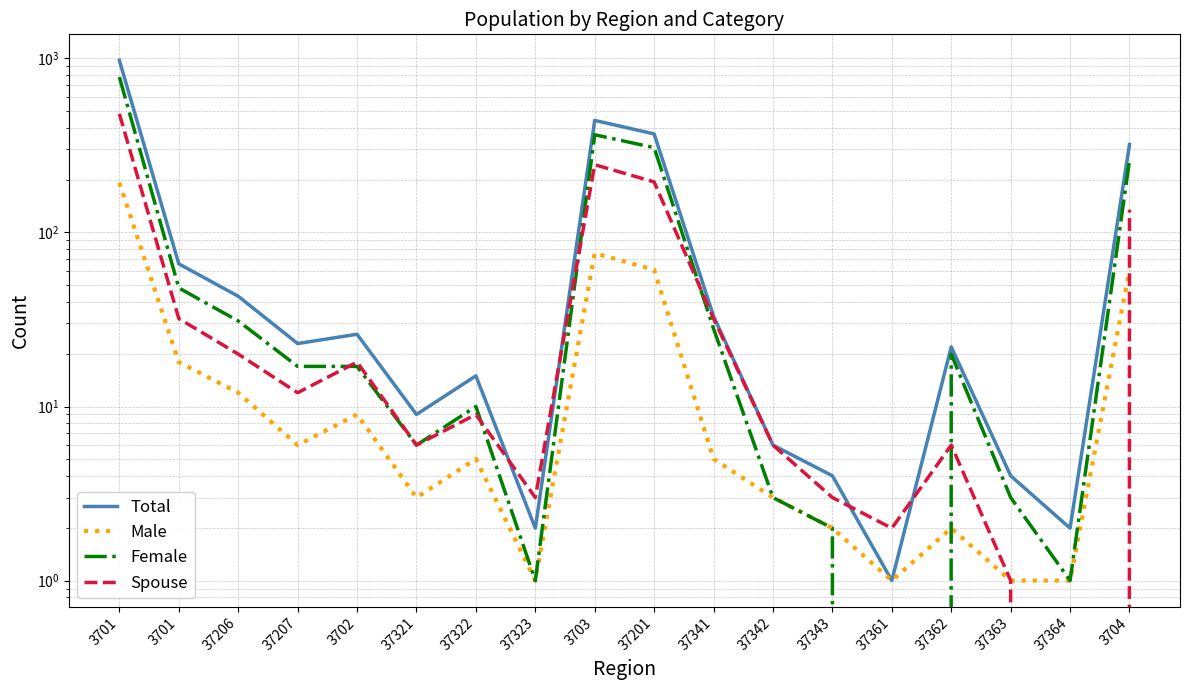

What is the sum of the Male values at 37201 and 37206?

73